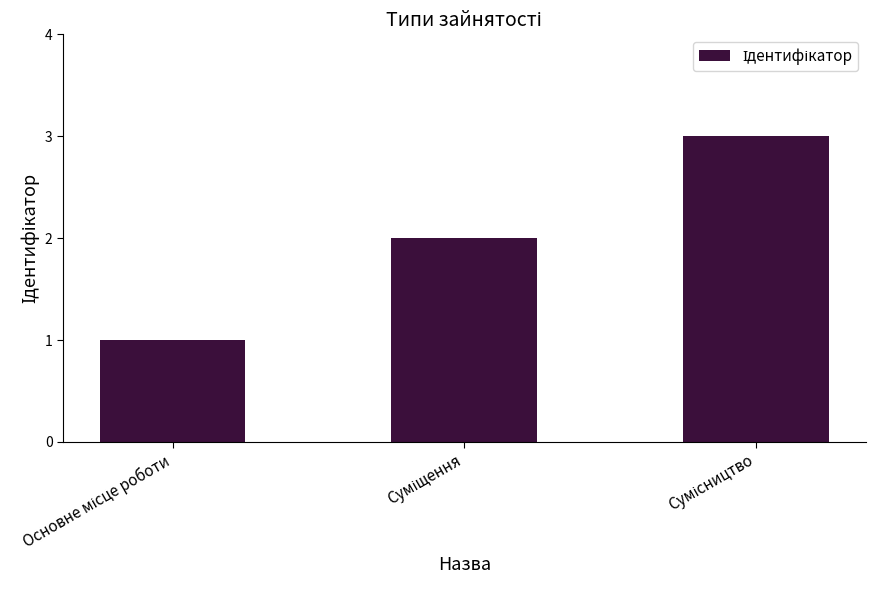

How many categories are shown in the chart?

3